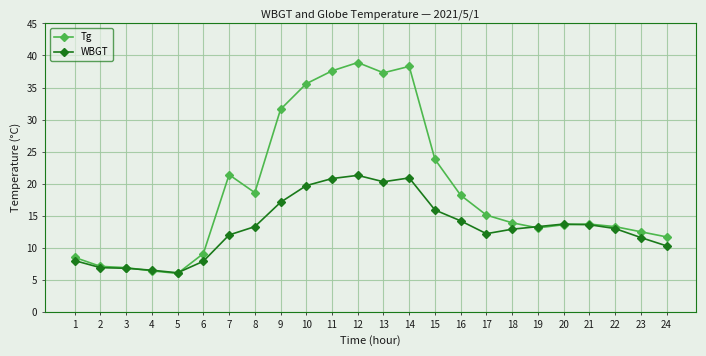

Which series has the largest range (max minus min)?

Tg